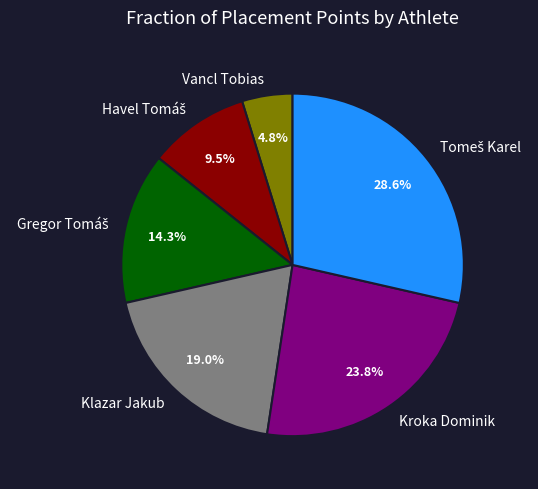

Is there a majority slice in this chart?

No